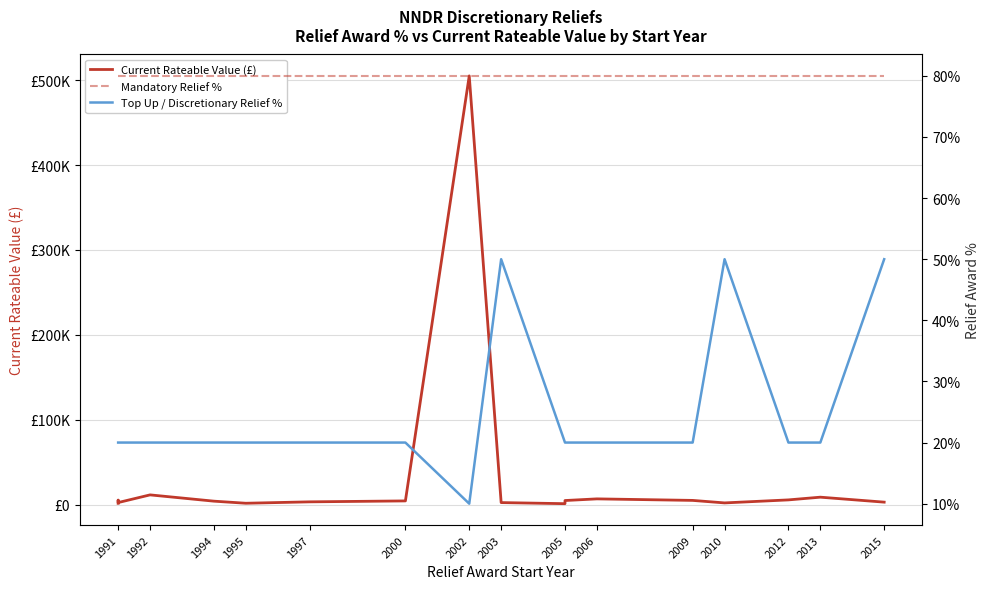

Count the number of data series in this chart.

3